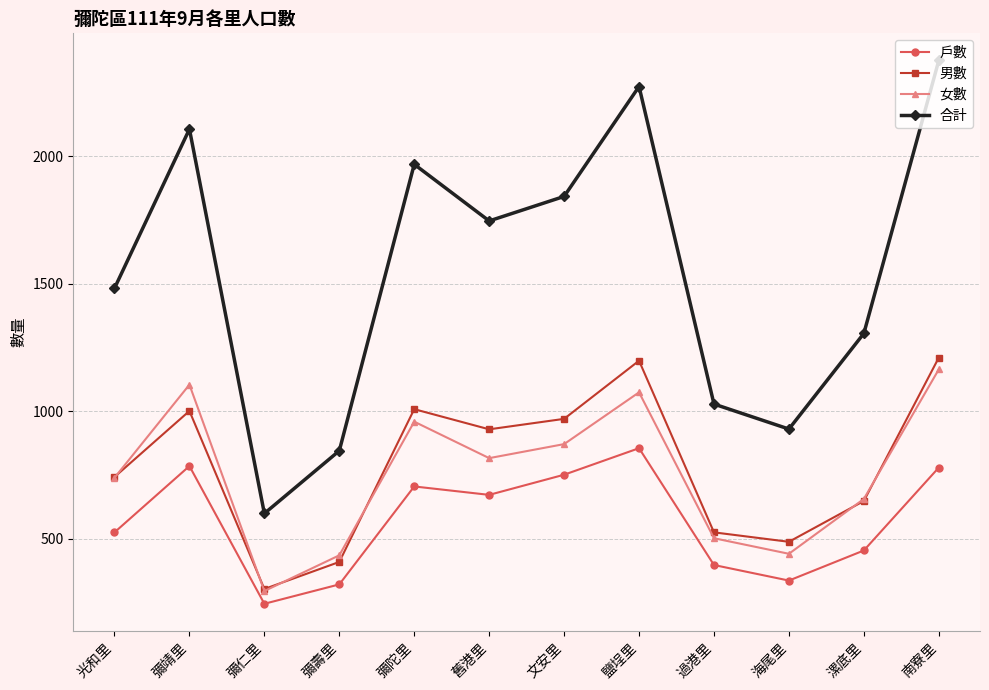

What is the difference between the second highest and minimum values in the 戶數 series?

540